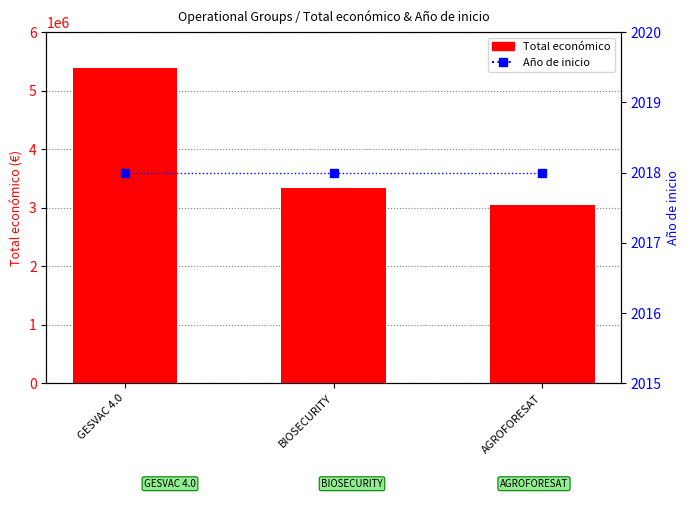

What is the label of the 1st bar from the right?

AGROFORESAT